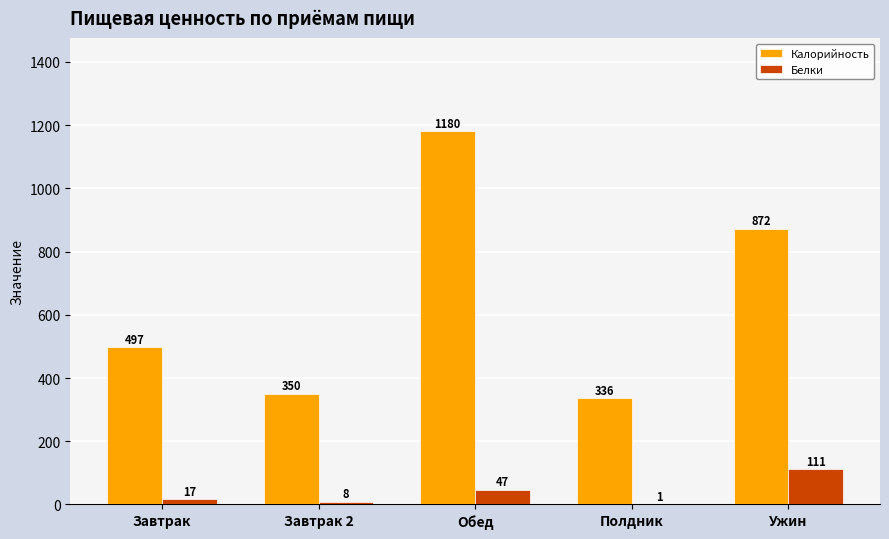

What is the sum of the Белки values at Завтрак 2 and Завтрак?

24.7